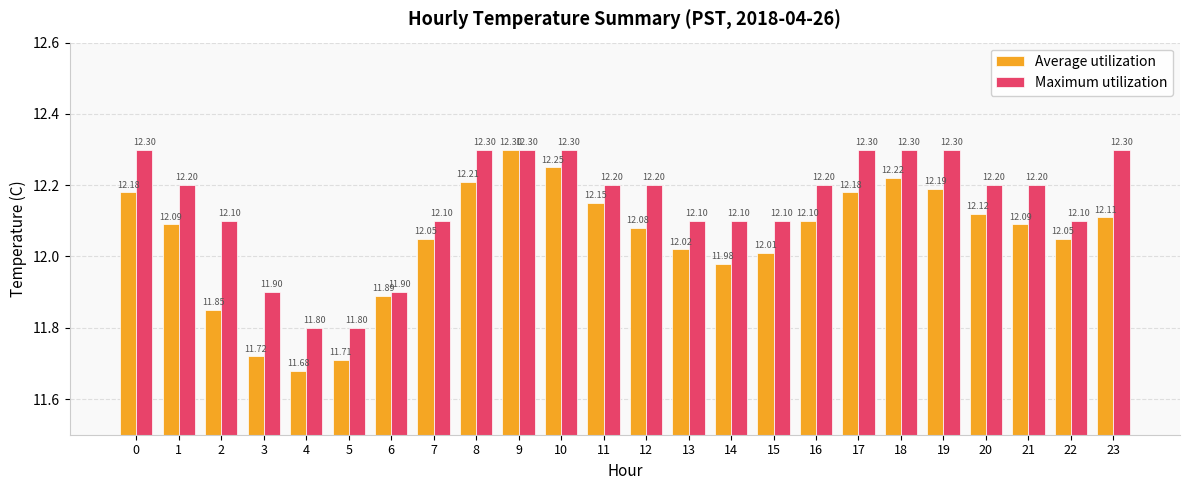

Are the bars grouped side by side (vs. stacked)?

Yes